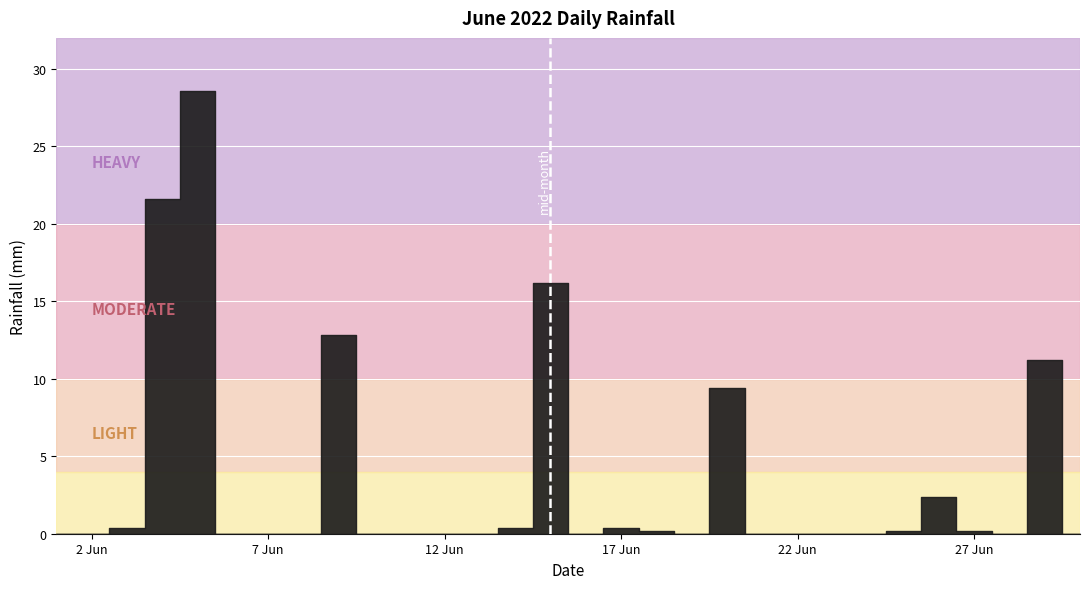

True or false: the data shows 14.3 at 2022-06-20.

False